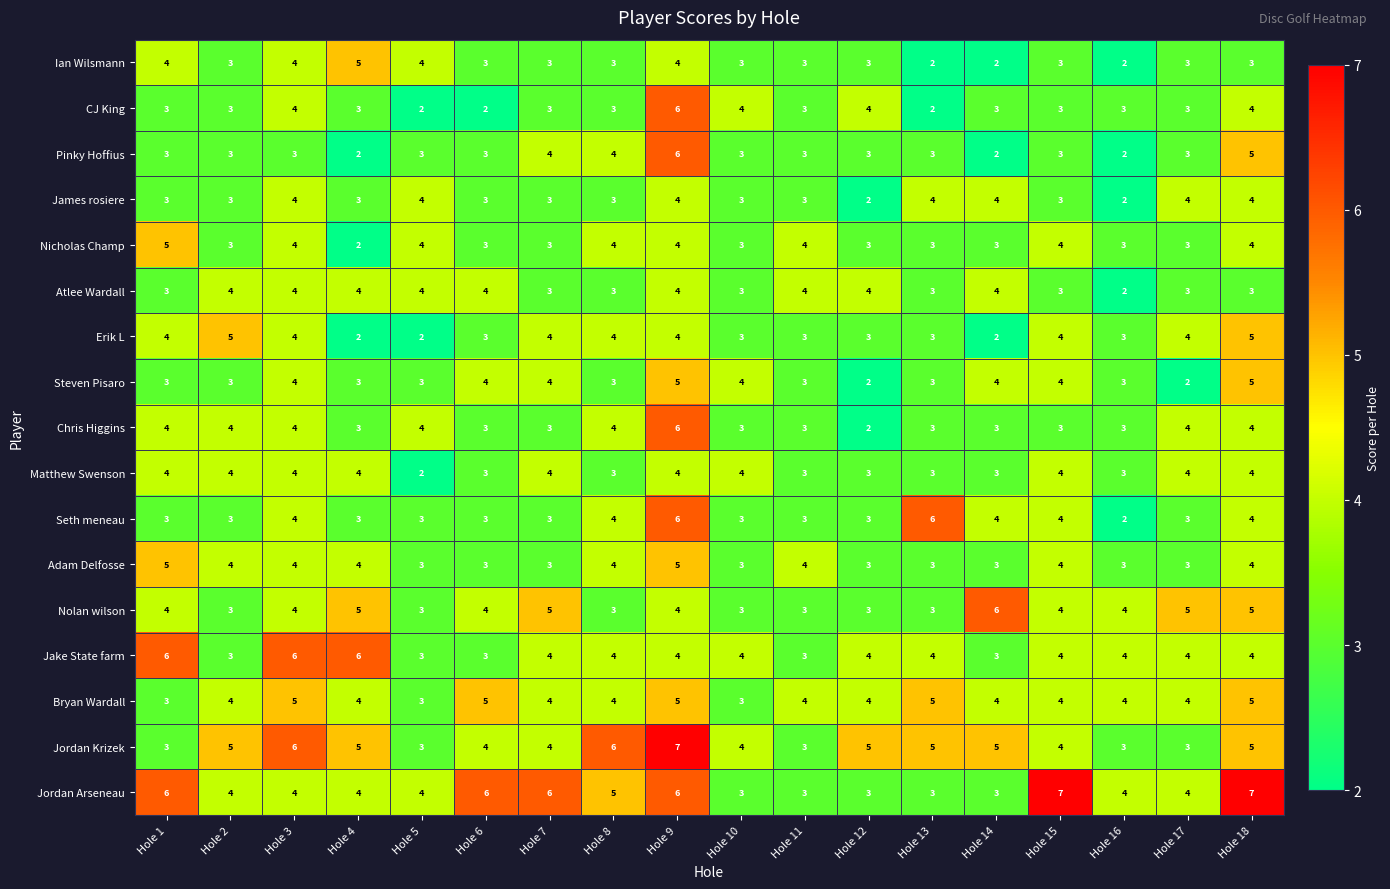

How many categories are shown in the chart?

18